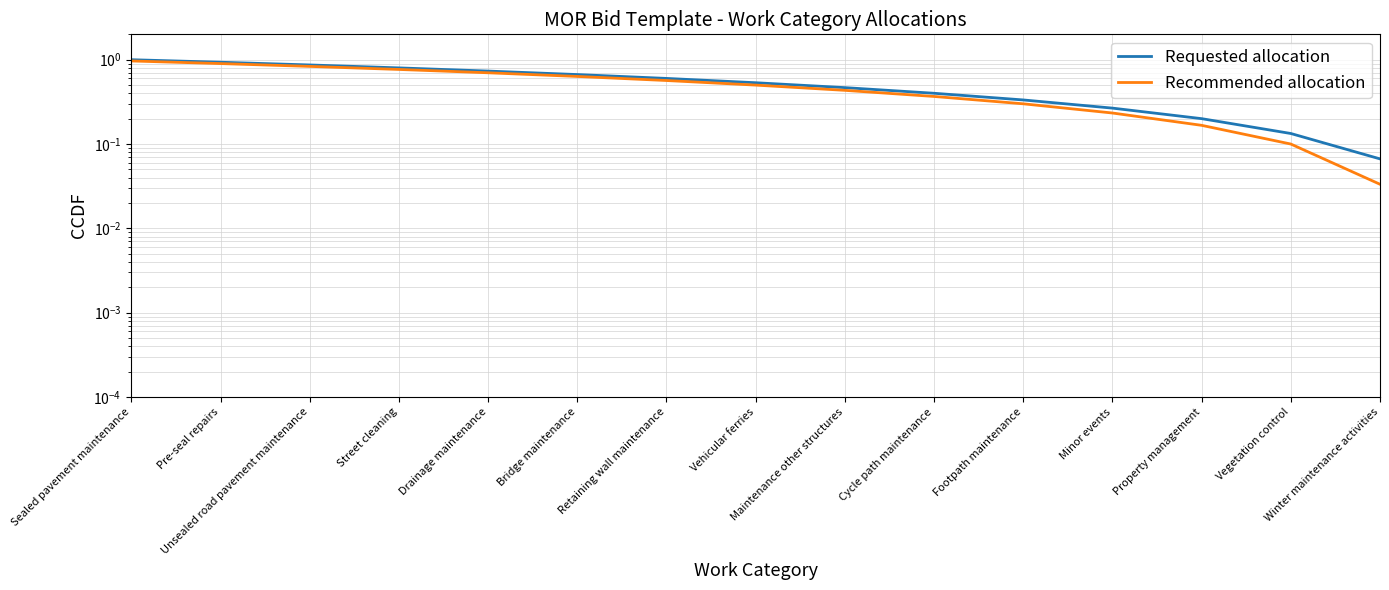

Which category has the lowest value across all series?

Winter maintenance activities